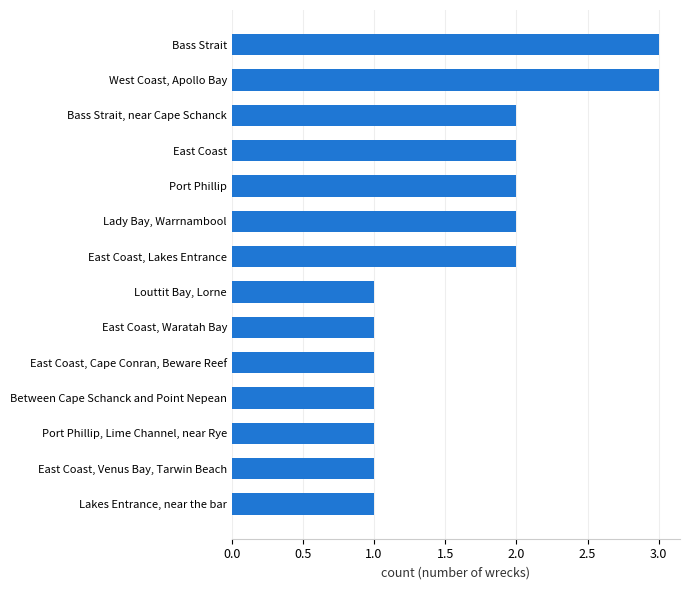

What is the change in value from Port Phillip, Lime Channel, near Rye to East Coast?

+1